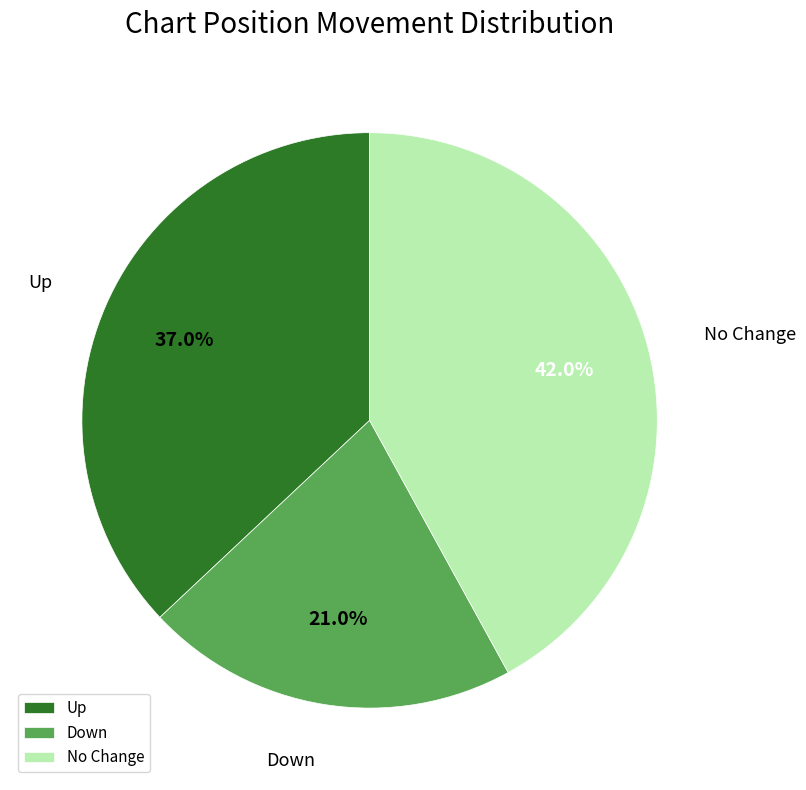

Rank the categories by value from highest to lowest.

No Change, Up, Down